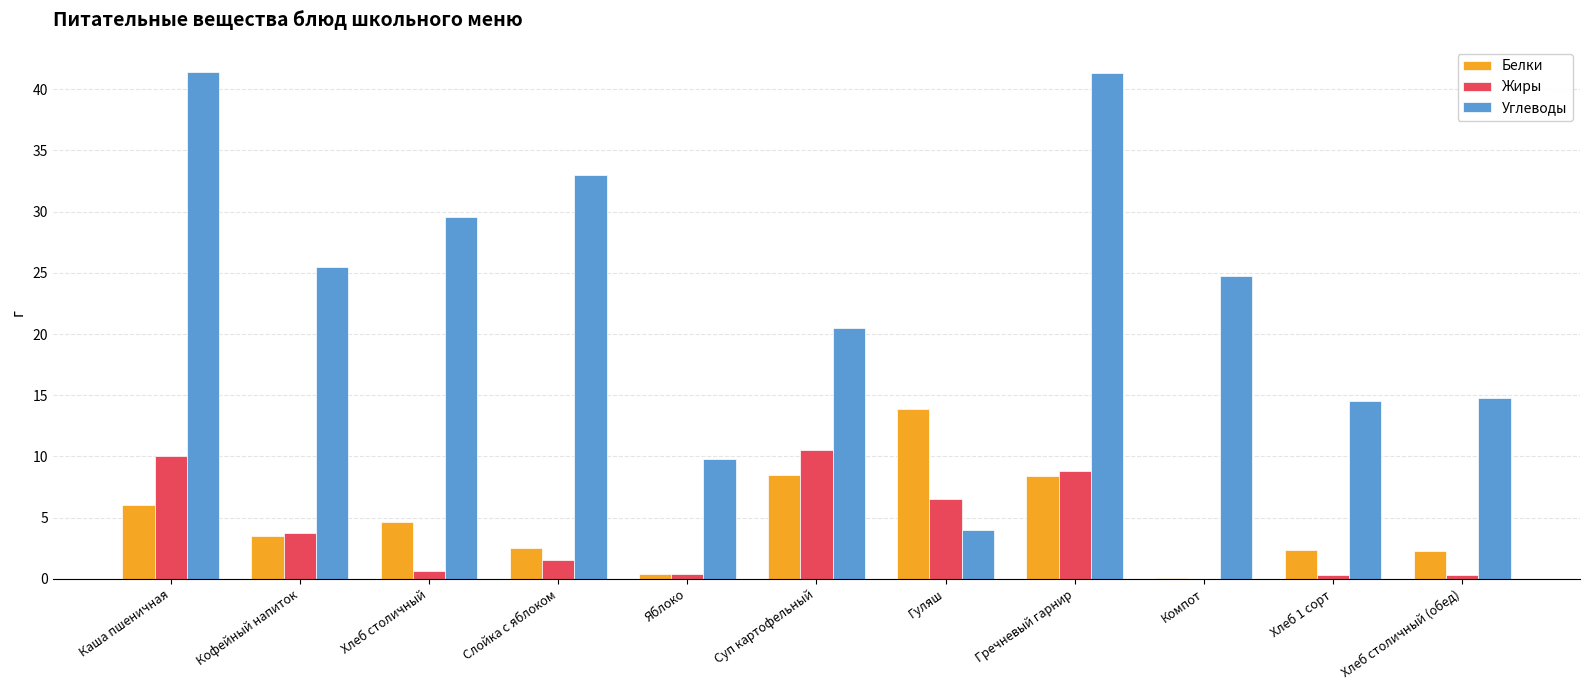

What is the spread (max minus min) of values at Компот?

24.8